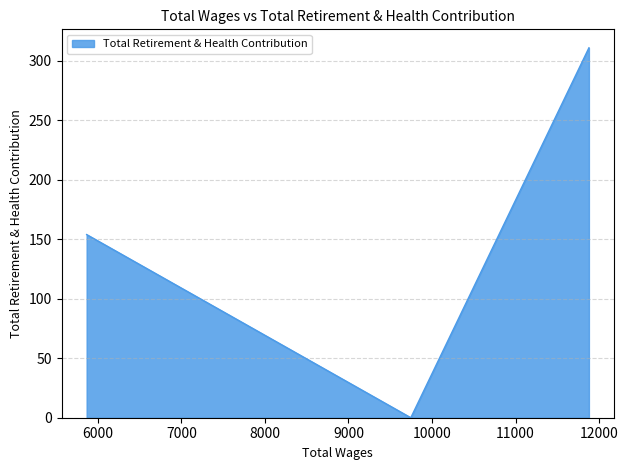

What position from the left is 9746.0?

2